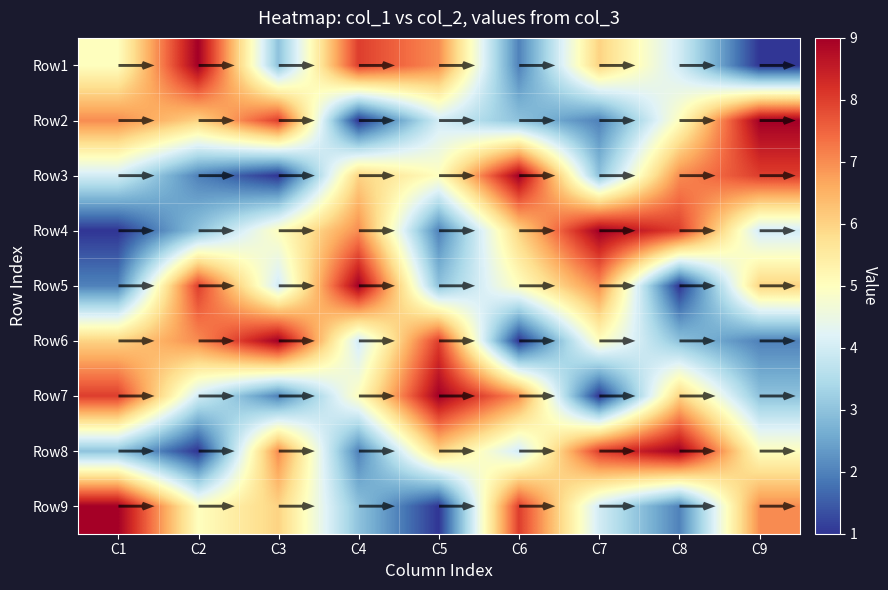

At which label does Row5 first exceed 5?

C2